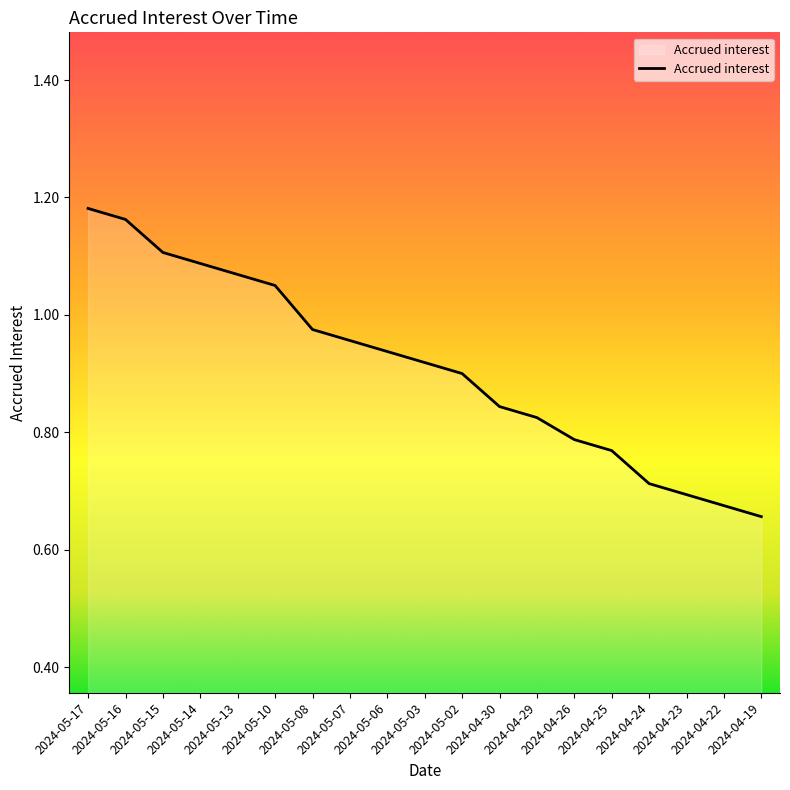

What is the difference between the maximum and minimum values?

0.5